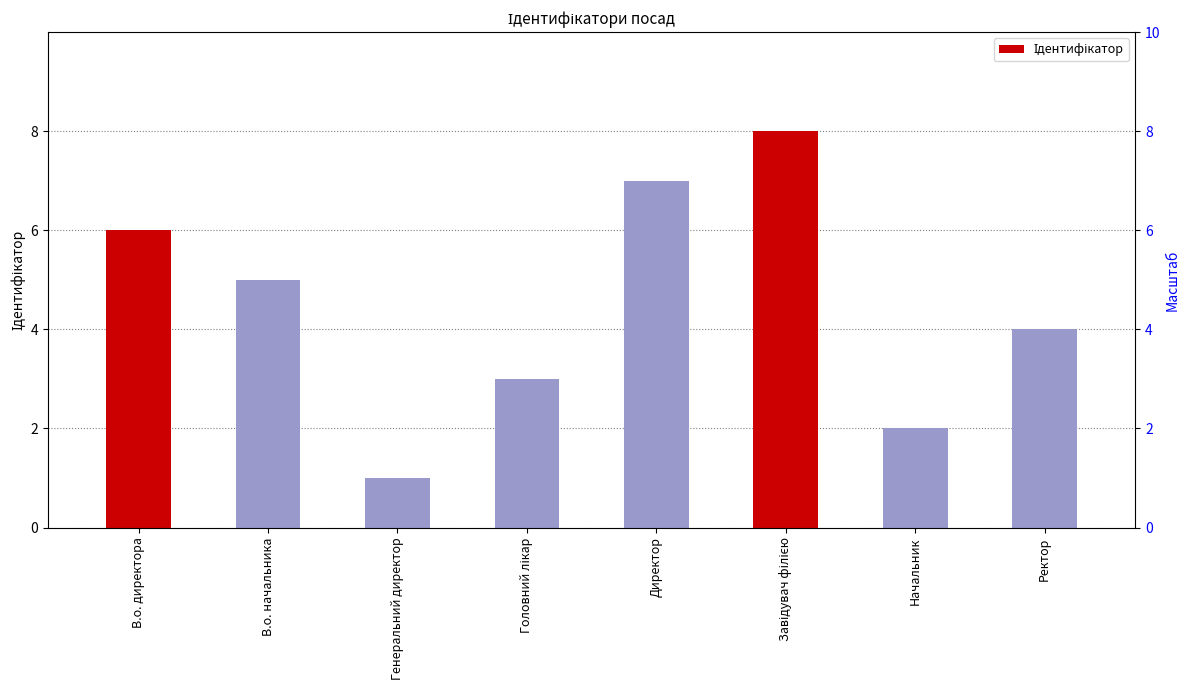

Reading right to left, extract all data points from this chart.

Ректор=4	Начальник=2	Завідувач філією=8	Директор=7	Головний лікар=3	Генеральний директор=1	В.о. начальника=5	В.о. директора=6